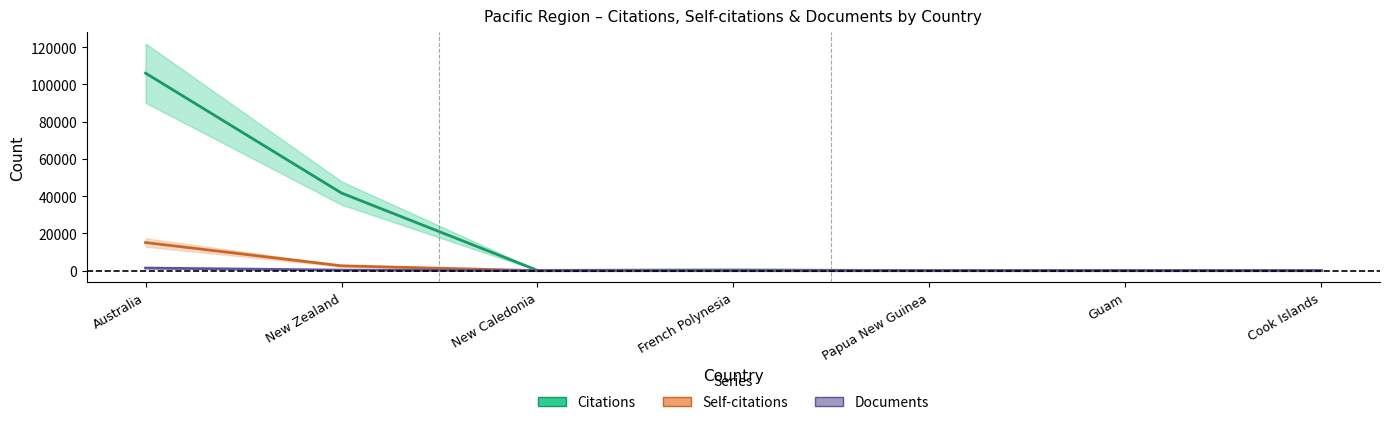

What is the sum of the Self-citations values at Papua New Guinea and Guam?

3